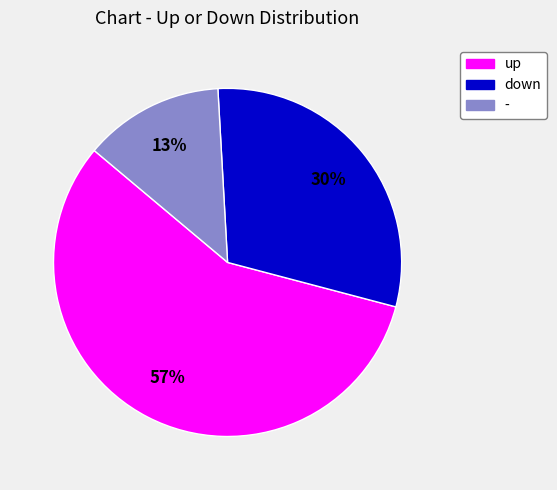

Which has a higher value, down or -?

down